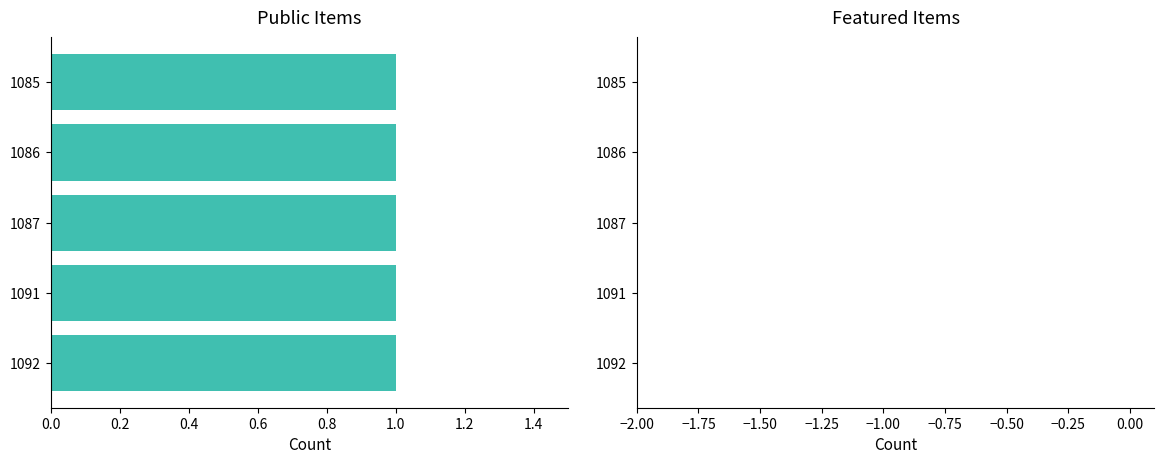

What is the average value of the public series?

1